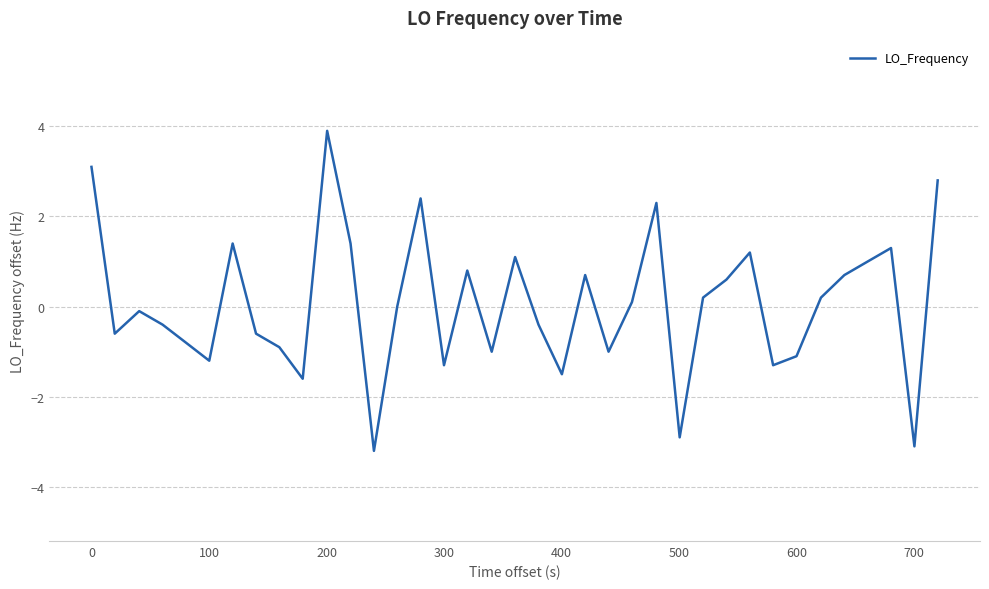

What is the difference between the maximum and minimum values?

7.1